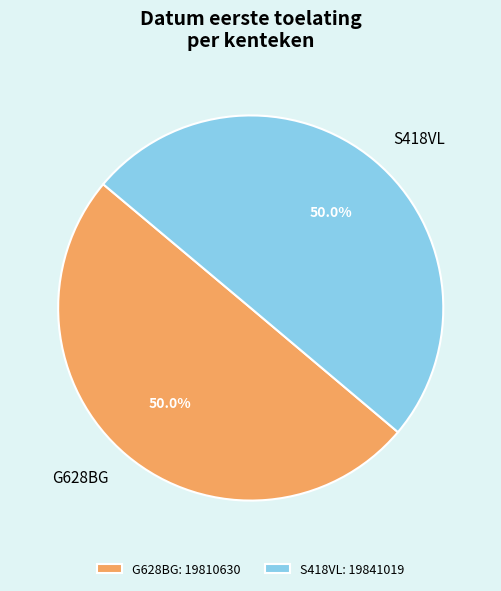

True or false: G628BG accounts for 50% of the total.

True